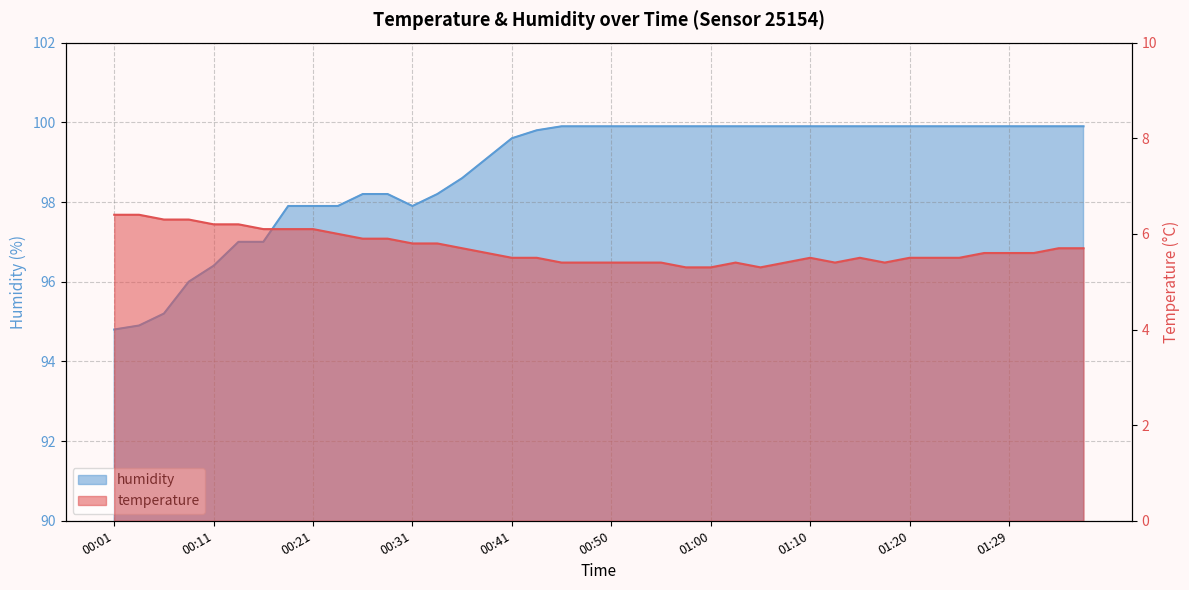

True or false: temperature has more than 2 points higher than both neighbors.

True